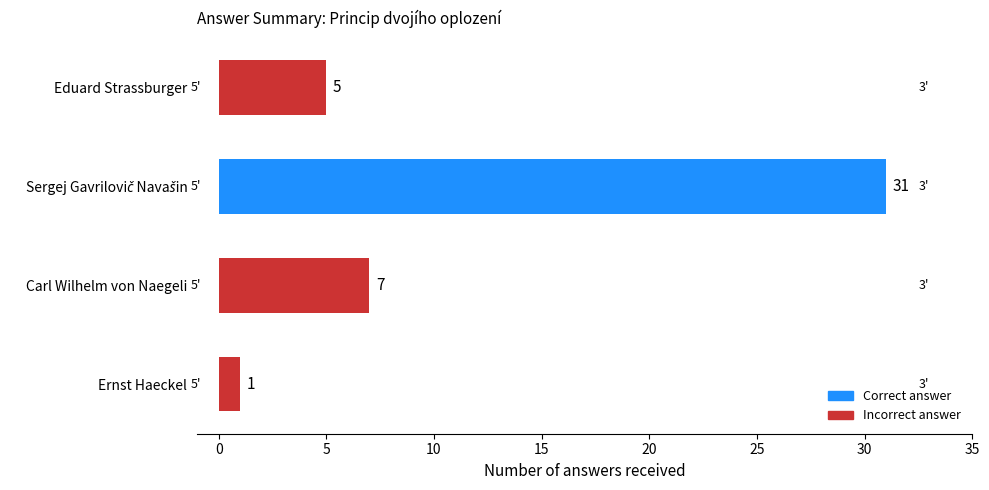

At which label is the value closest to 16?

Carl Wilhelm von Naegeli